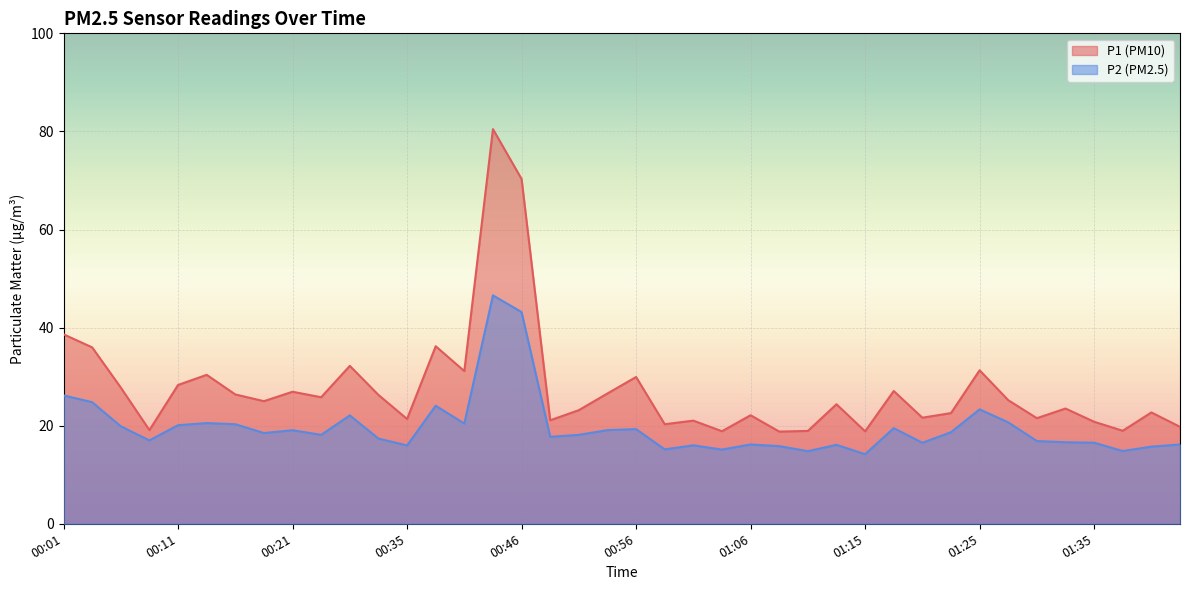

What is the maximum value shown in the chart?

80.5